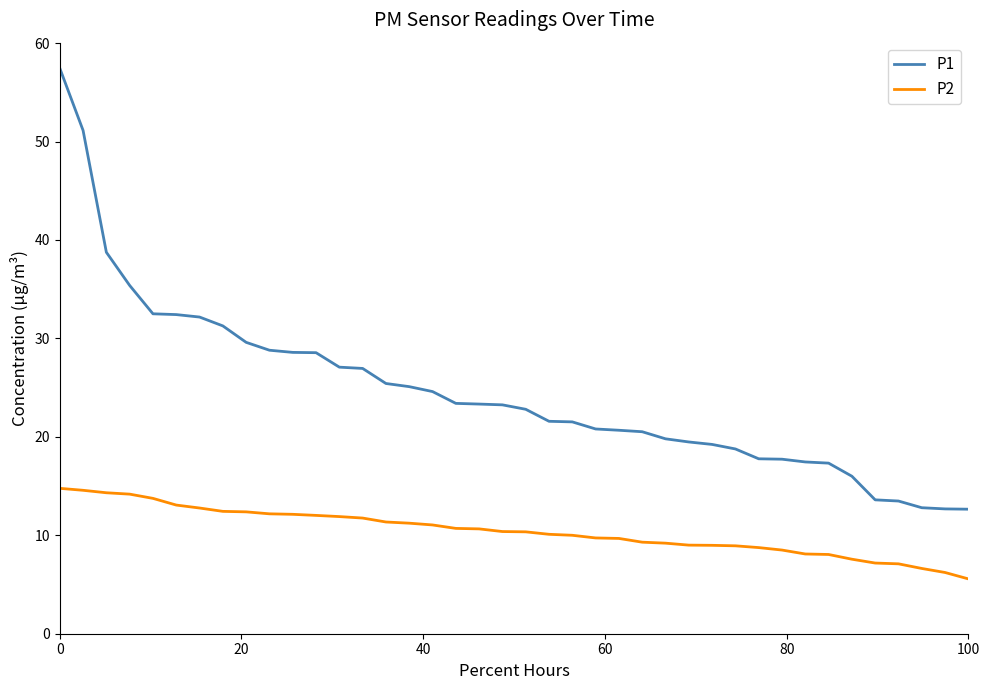

True or false: P1 and P2 intersect in this chart.

False